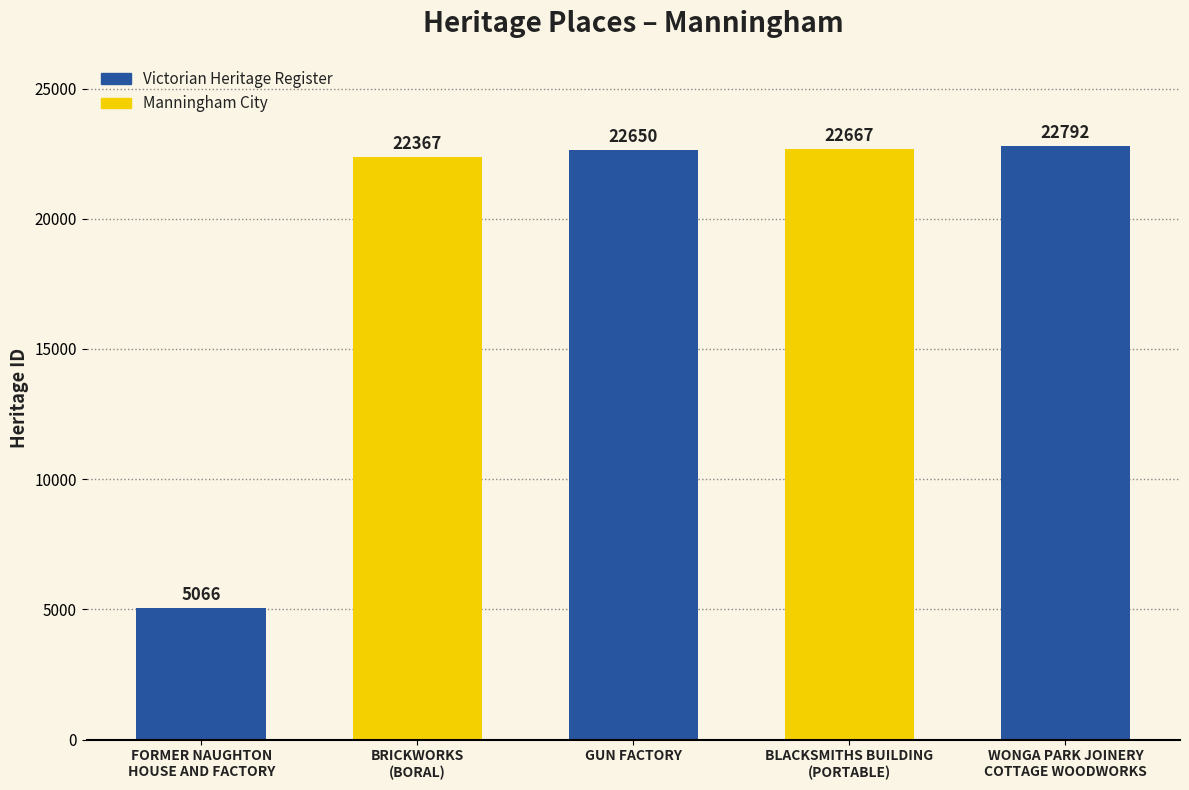

How many values are below 22650?

2